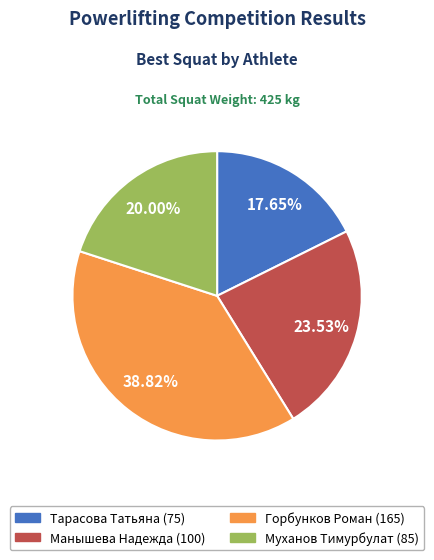

To the nearest percent, what percentage of the pie is Муханов Тимурбулат?

20%